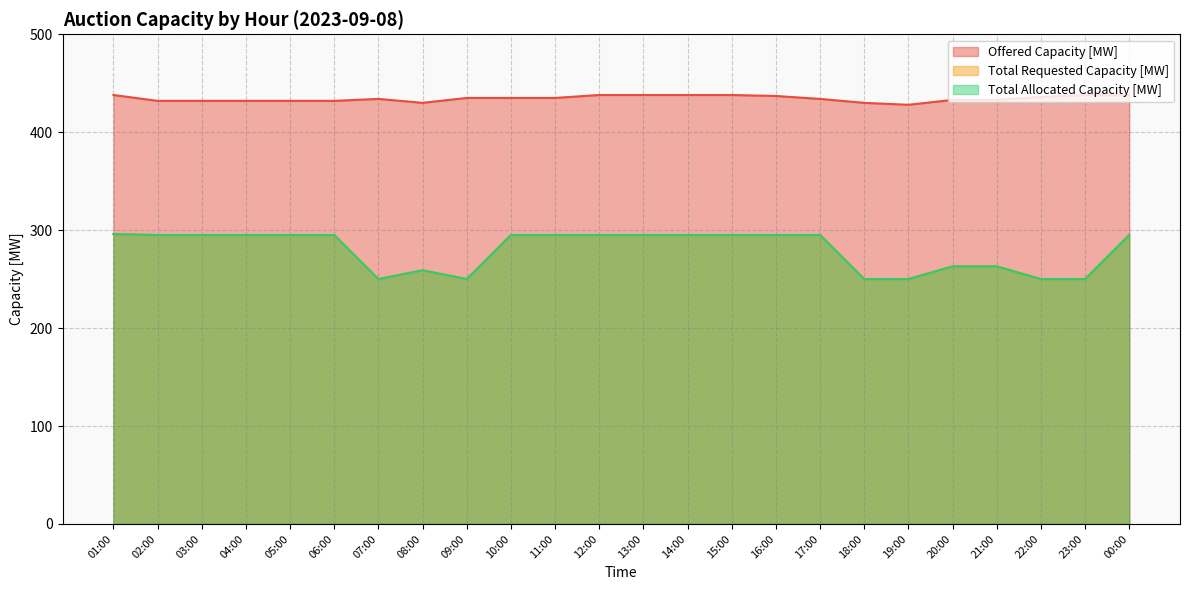

What is the difference between the second highest and minimum values in the Total Requested Capacity [MW] series?

45